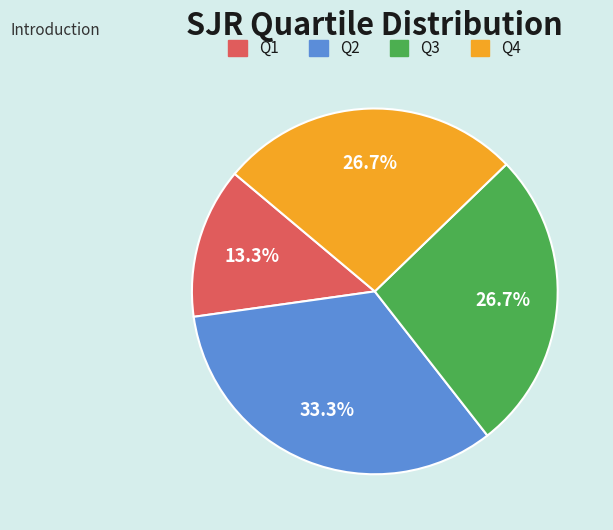

To the nearest percent, what percentage of the pie is Q3?

27%